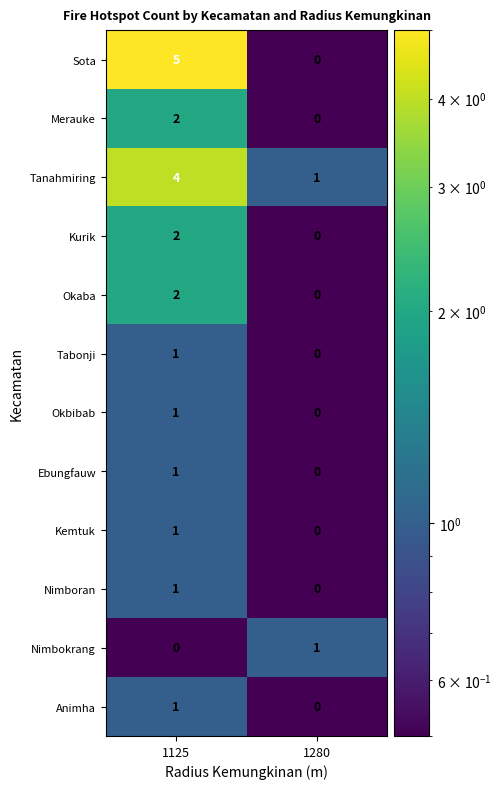

What is the sum of all Sota values?

5